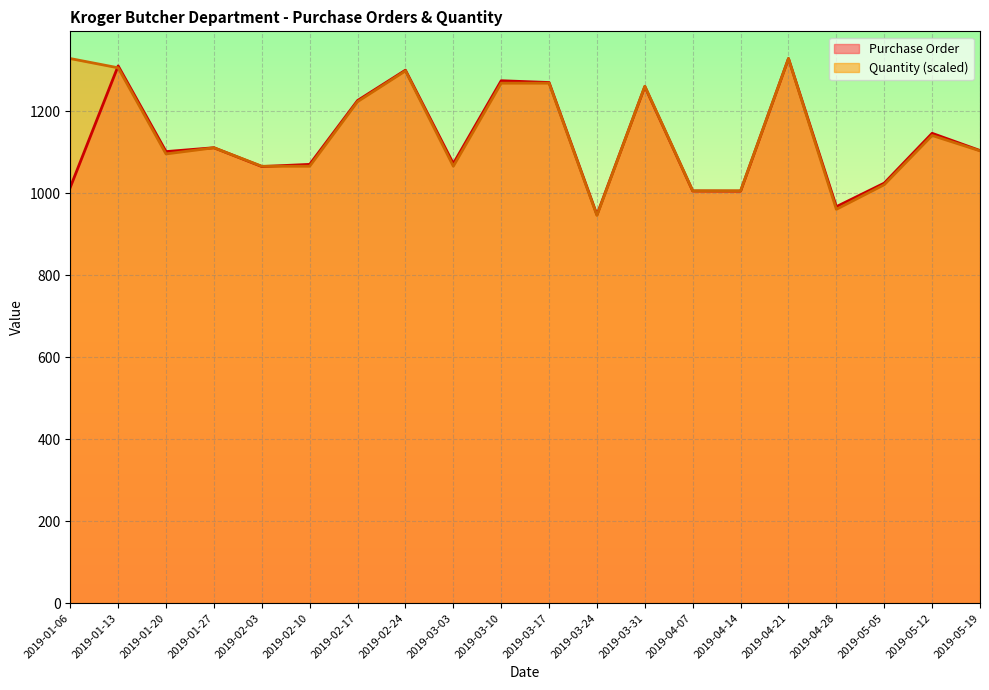

How many distinct data groups are displayed?

2